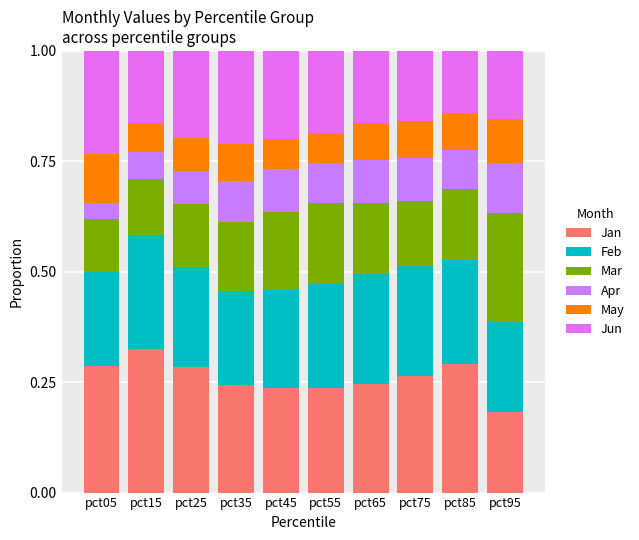

At pct05, list the series in order from largest to smallest.

Jan, Jun, Feb, Mar, May, Apr